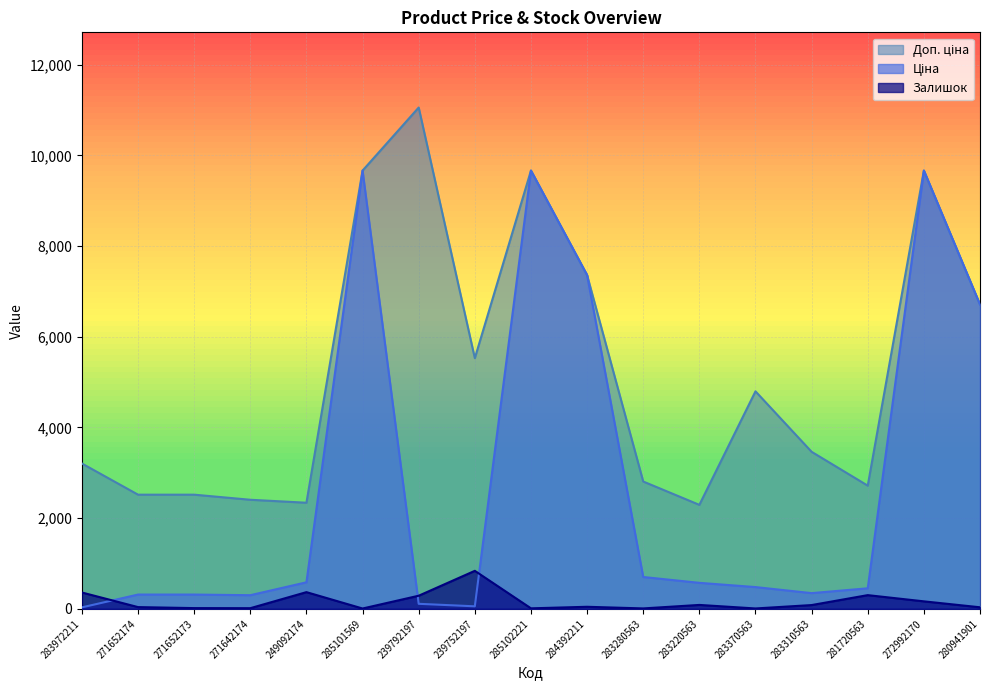

What is the value of the Ціна point at the 7th from the left?

110.5